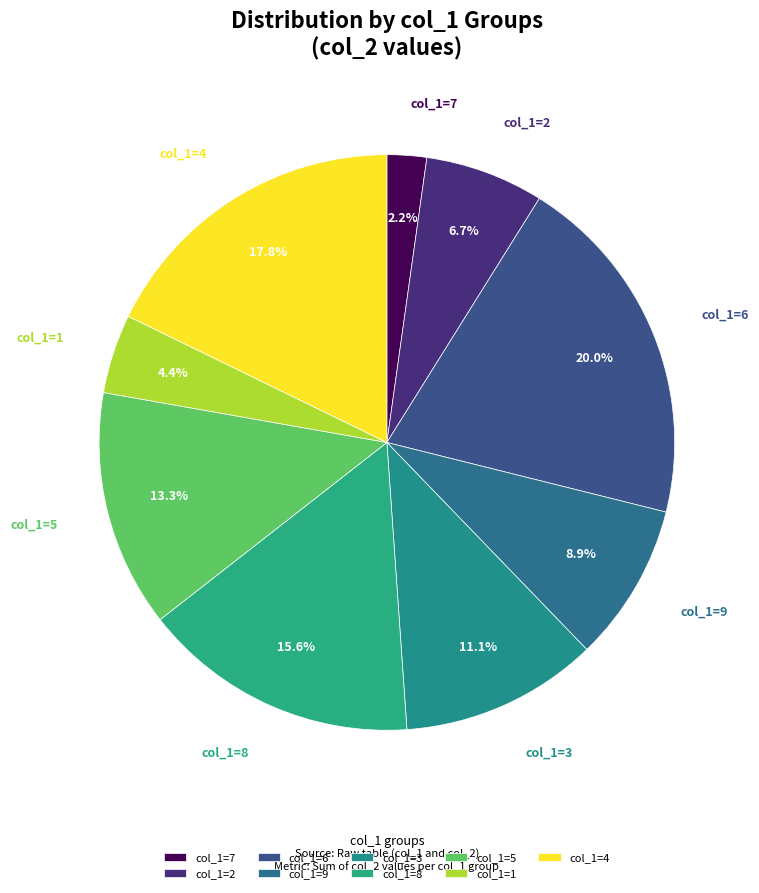

Which has a higher value, col_1=8 or col_1=6?

col_1=6